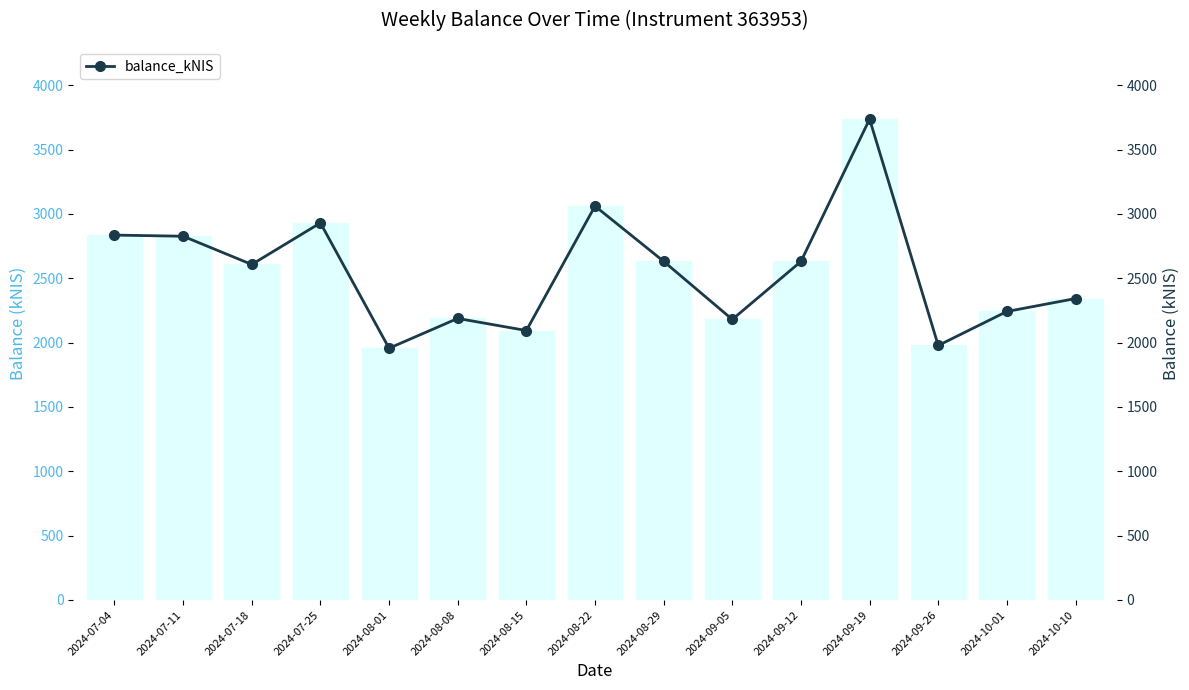

Reading left to right, what are all the values shown in this chart?

2024-07-04=2836.1	2024-07-11=2827.2	2024-07-18=2607.7	2024-07-25=2930.7	2024-08-01=1956.5	2024-08-08=2188.4	2024-08-15=2094.2	2024-08-22=3061.4	2024-08-29=2632.1	2024-09-05=2180.5	2024-09-12=2631.0	2024-09-19=3737.4	2024-09-26=1978.2	2024-10-01=2242.3	2024-10-10=2342.8